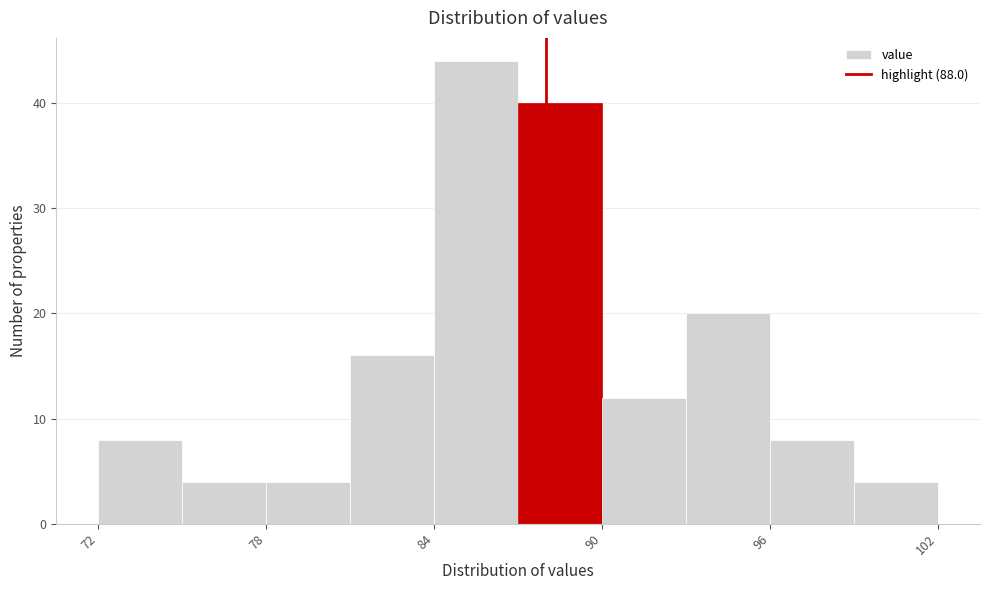

Read against the x-axis, roughly where is the centre of the tallest bar?

86